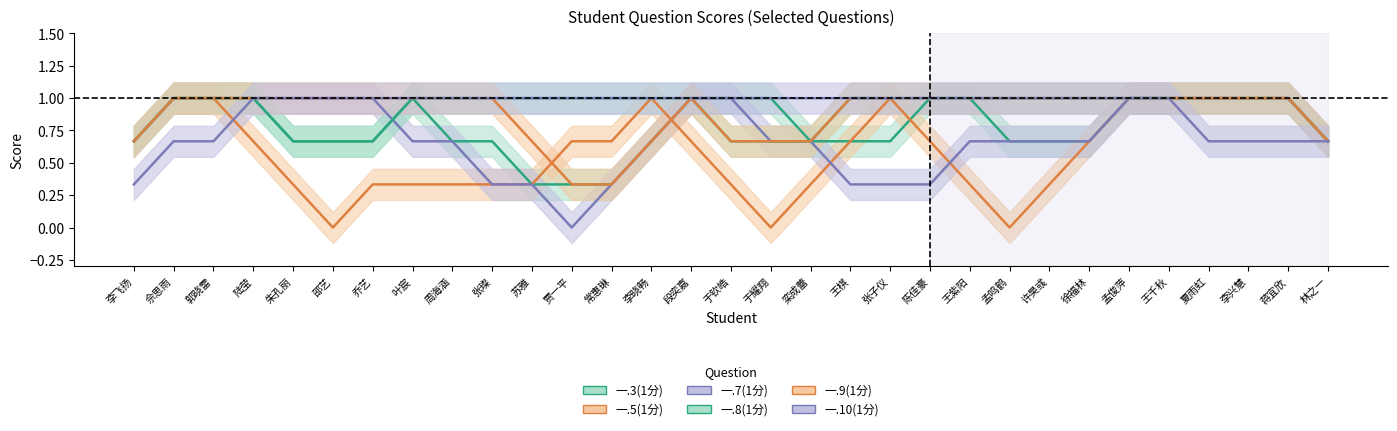

How many distinct data groups are displayed?

6